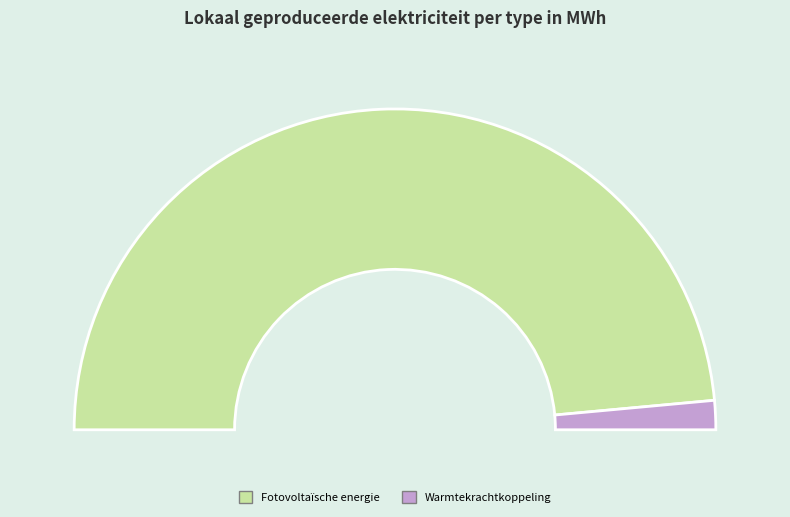

Combined, what portion of the pie is Fotovoltaïsche energie and Warmtekrachtkoppeling?

100.0%